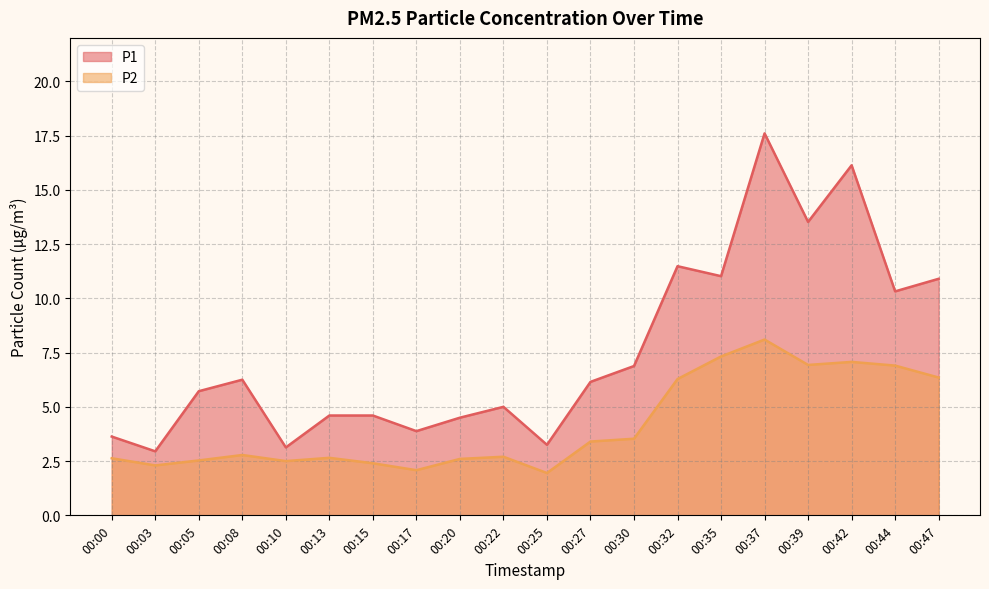

What is the total value across all series at 00:30?

10.4